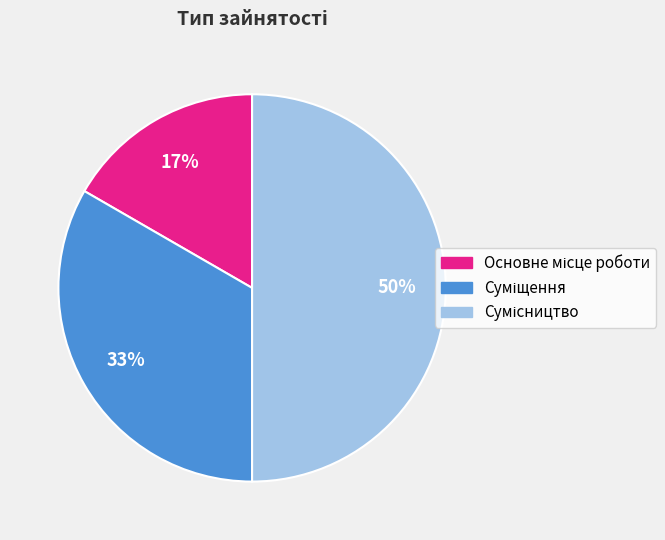

To the nearest percent, what is the difference between the largest and smallest slice percentages?

33%